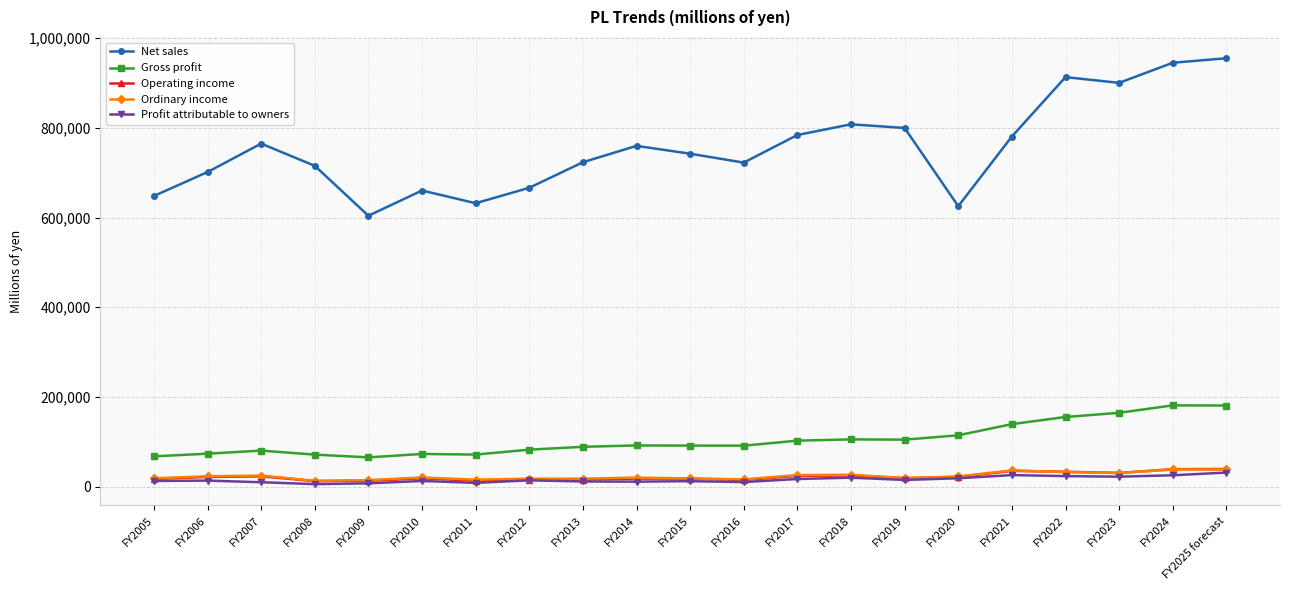

What are all the series names shown in the legend?

Net sales, Gross profit, Operating income, Ordinary income, Profit attributable to owners